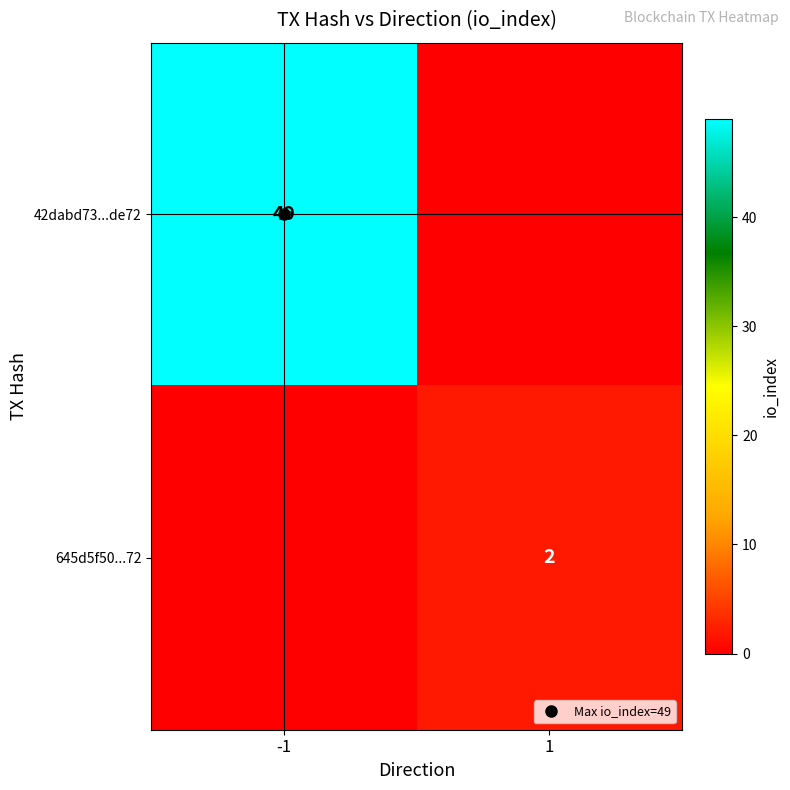

Which series has the largest total across all categories?

42dabd73...de72